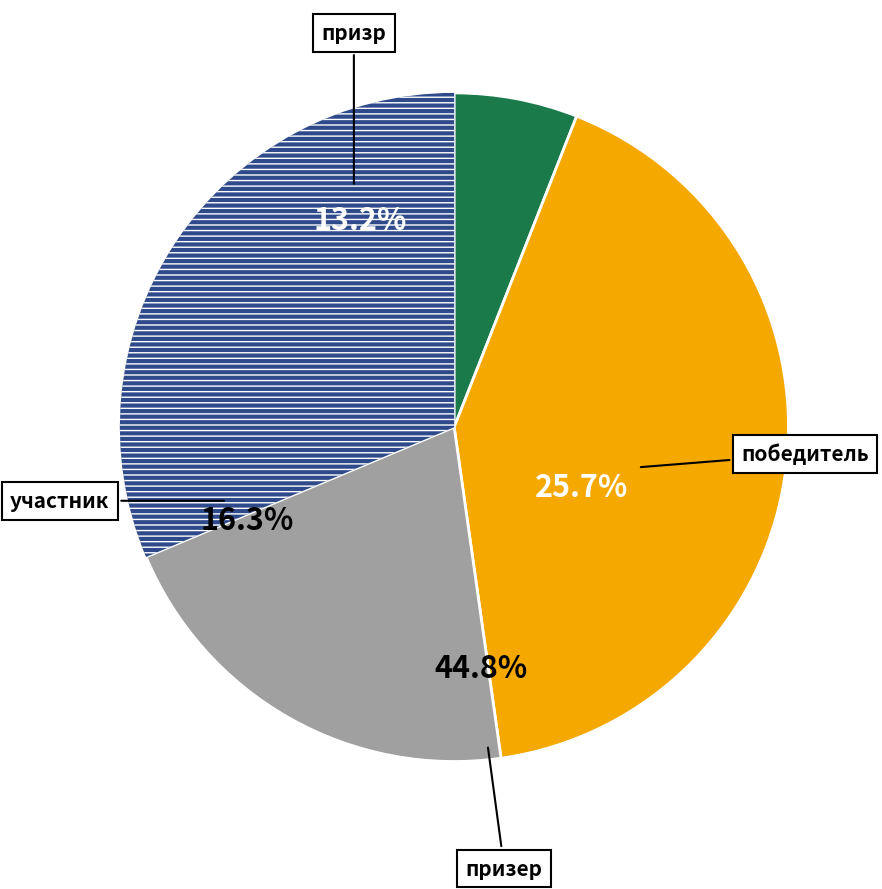

To the nearest percent, what portion does призр represent?

31%